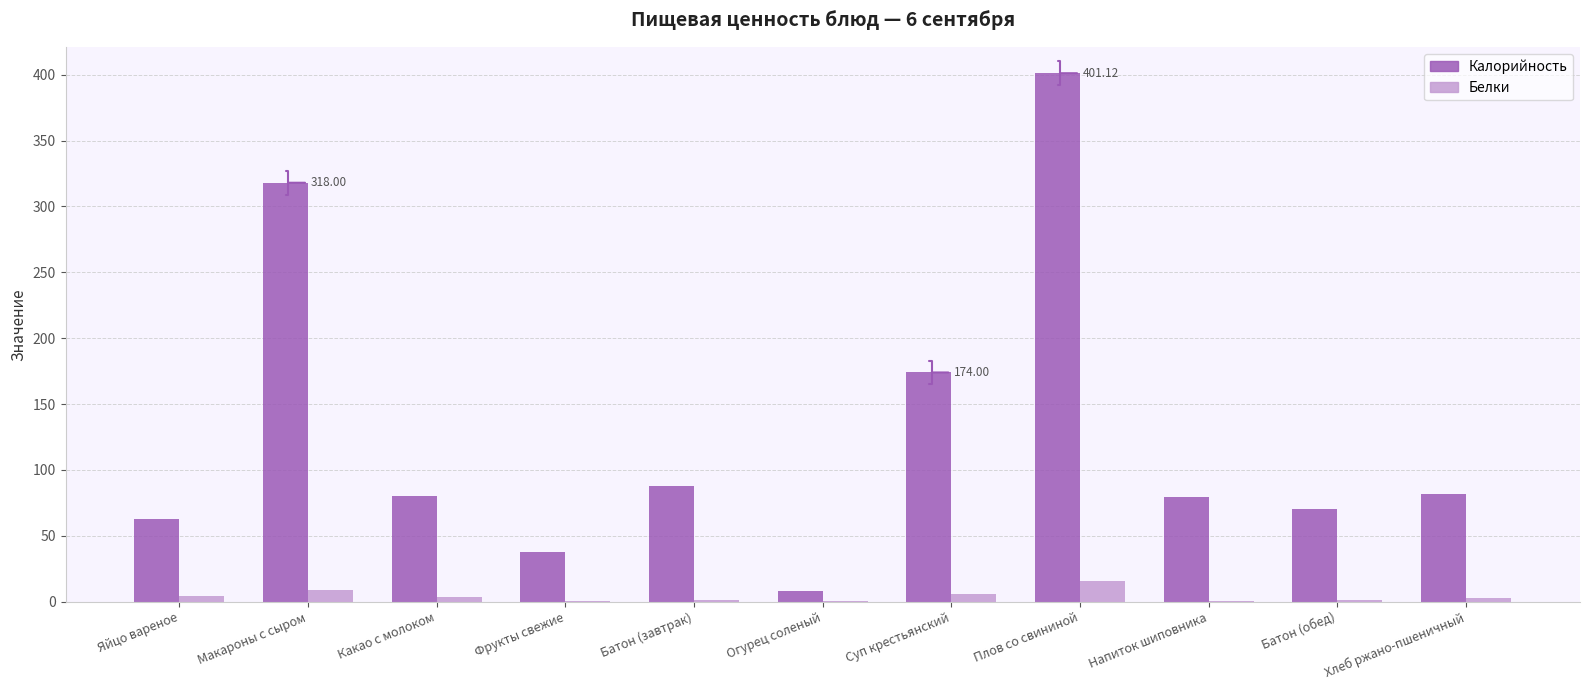

Between Яйцо вареное and Плов со свининой, which series saw the biggest shift?

Калорийность